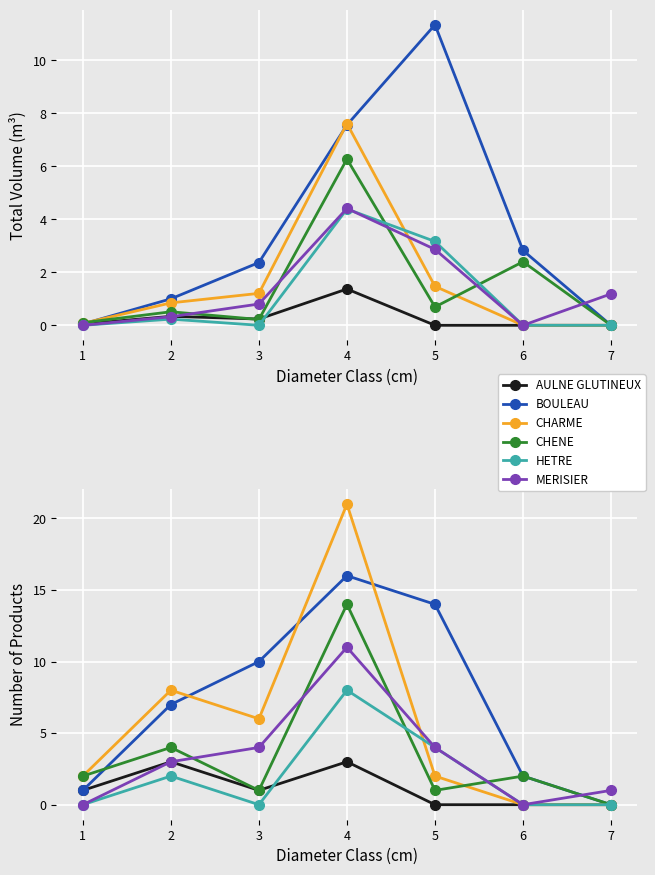

Where is CHARME nearest to the value 10?

2